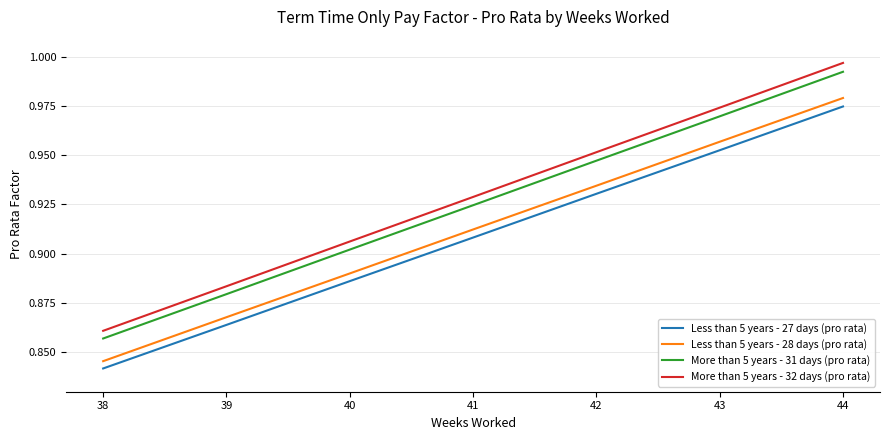

True or false: More than 5 years - 32 days (pro rata) has more than 0 points higher than both neighbors.

False